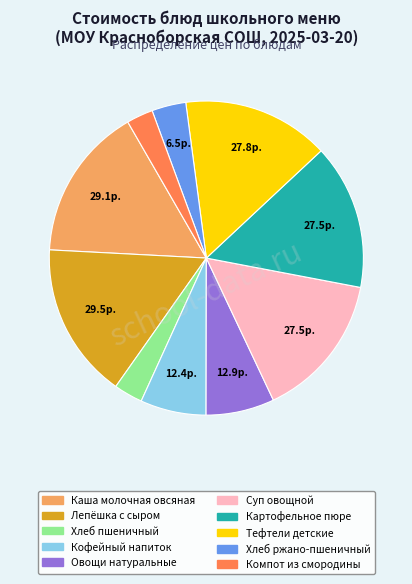

Is it true that Картофельное пюре is 22% of the pie?

False